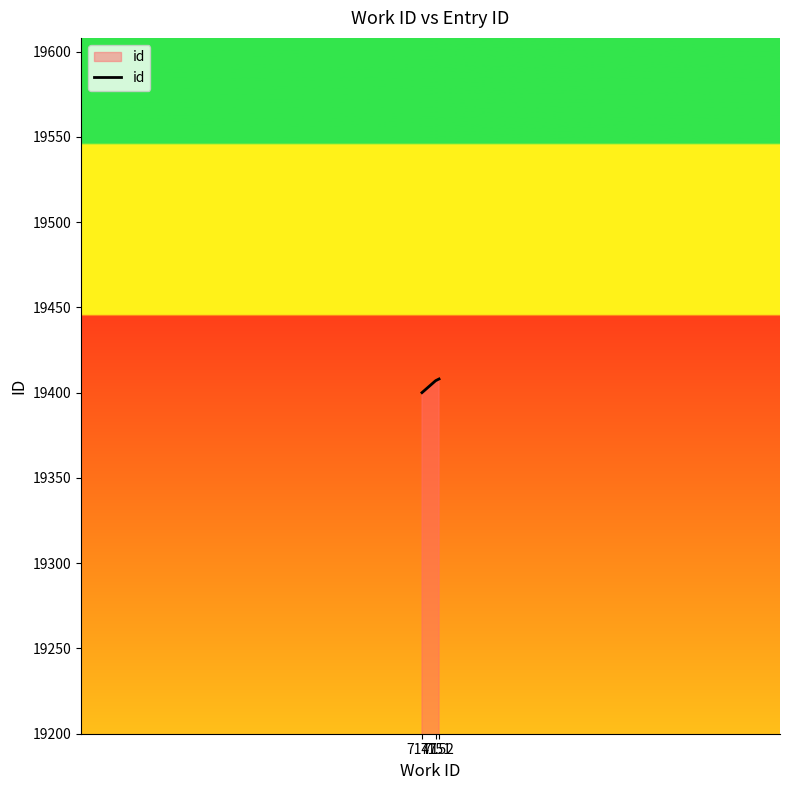

Which has a higher value, 7147 or 7151?

7151